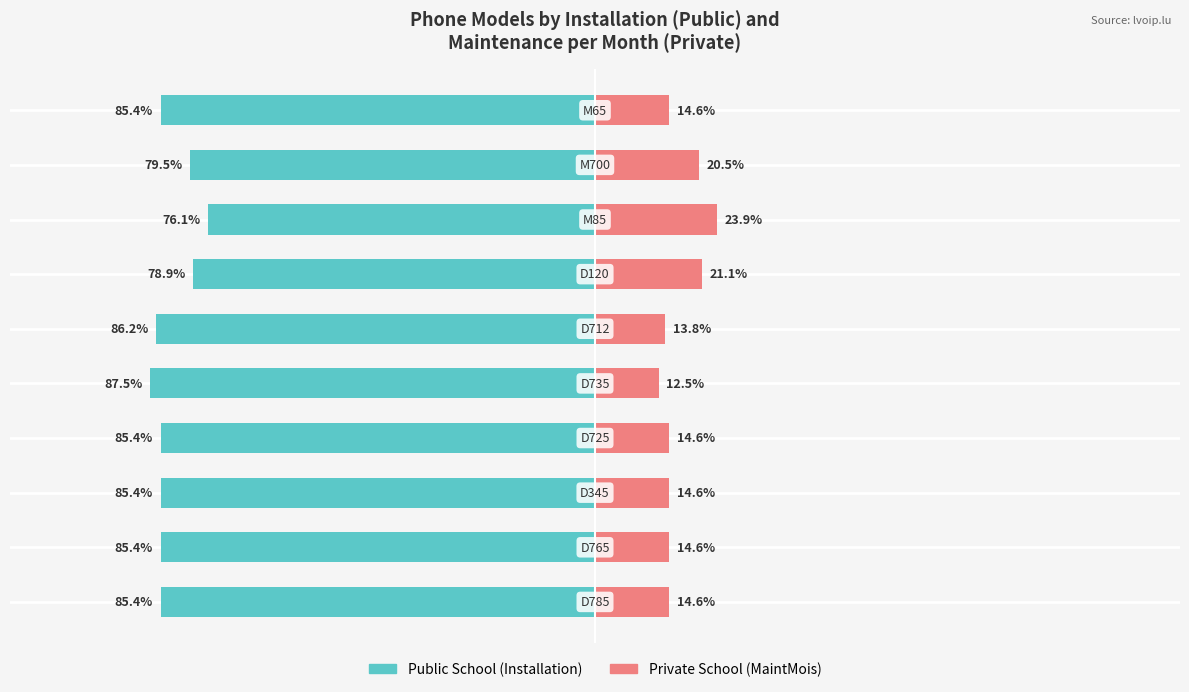

What value does the Public School series have at 1?

-85.4